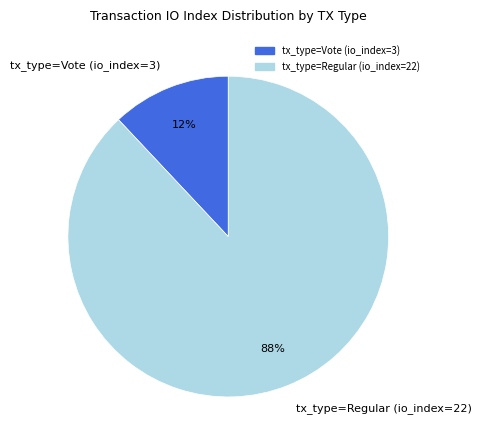

What is the largest slice in the pie chart?

tx_type=Regular (io_index=22)